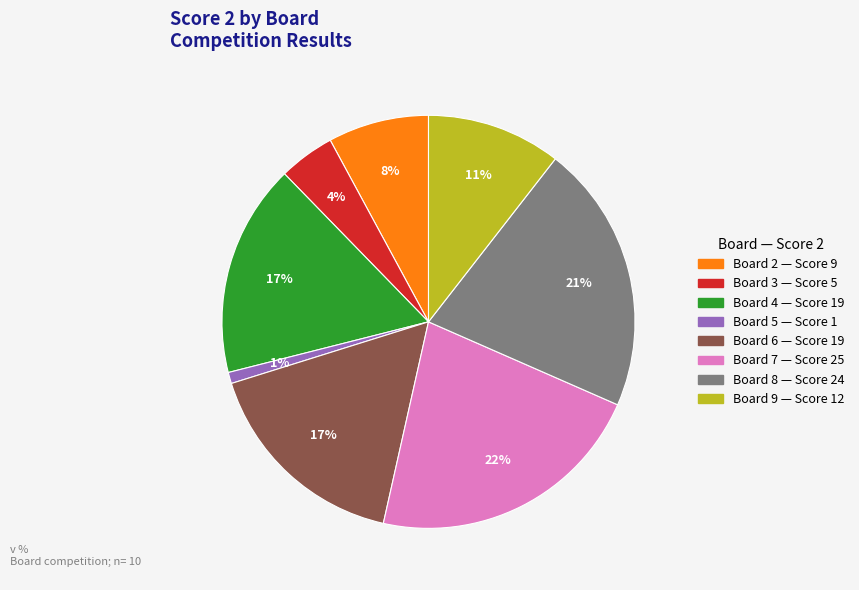

To the nearest percent, what is the average slice percentage?

12%